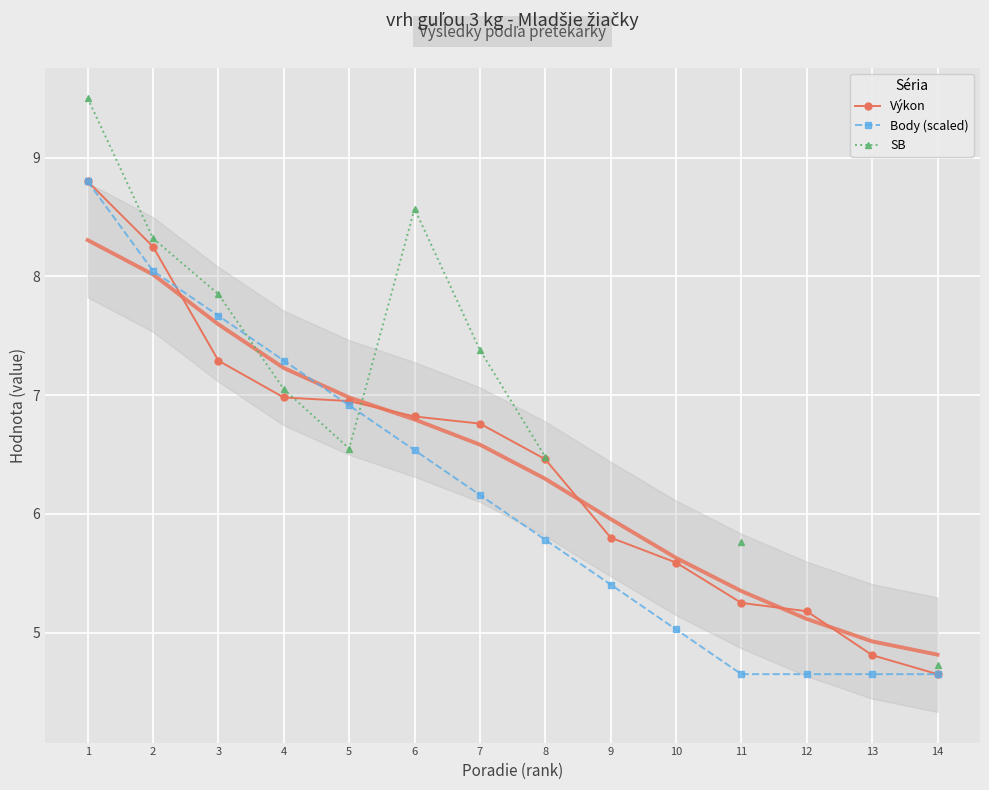

What are all the series names shown in the legend?

Výkon, Body (scaled), SB